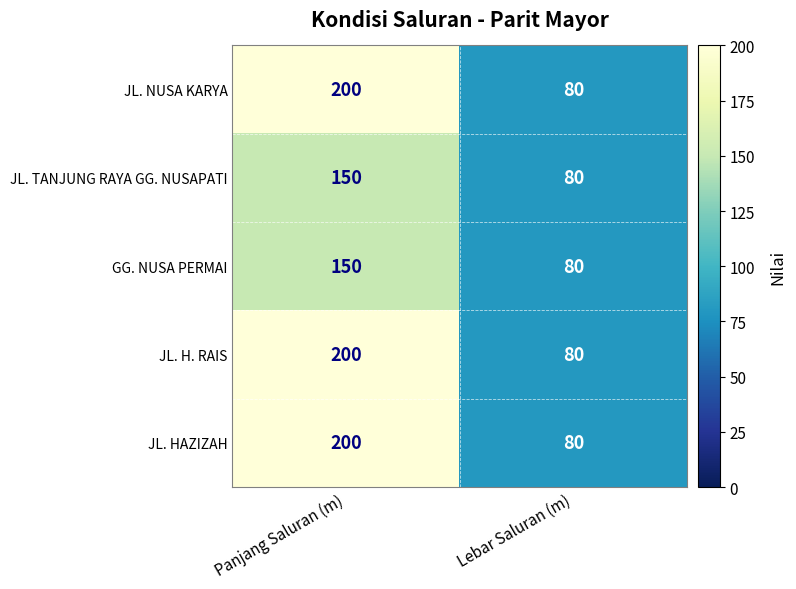

What is the difference between the maximum and minimum values in the JL. H. RAIS series?

120